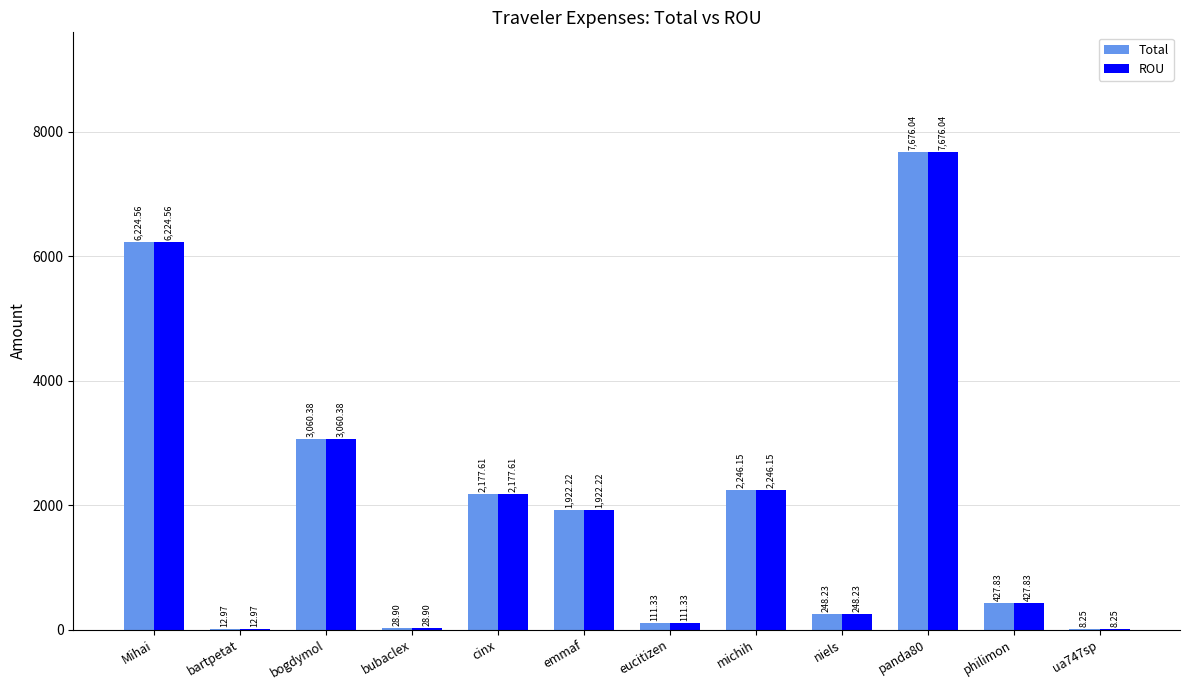

How many data points does each series have?

12